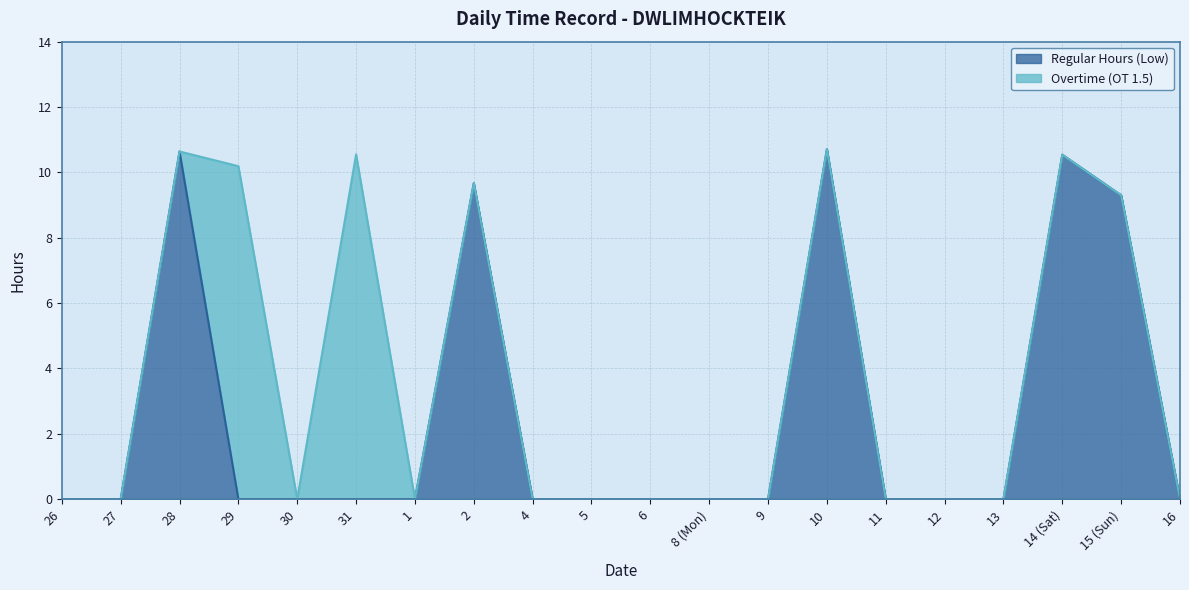

Rank the categories by value from highest to lowest.

10, 28, 14 (Sat), 2, 15 (Sun), 26, 27, 29, 30, 31, 1, 4, 5, 6, 8 (Mon), 9, 11, 12, 13, 16